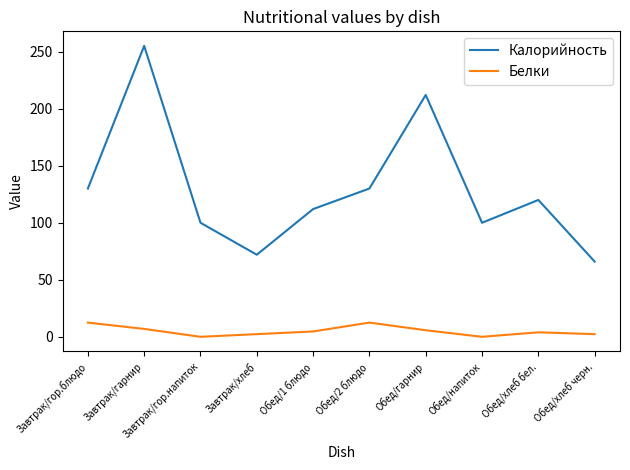

True or false: Калорийность and Белки cross at least once.

False